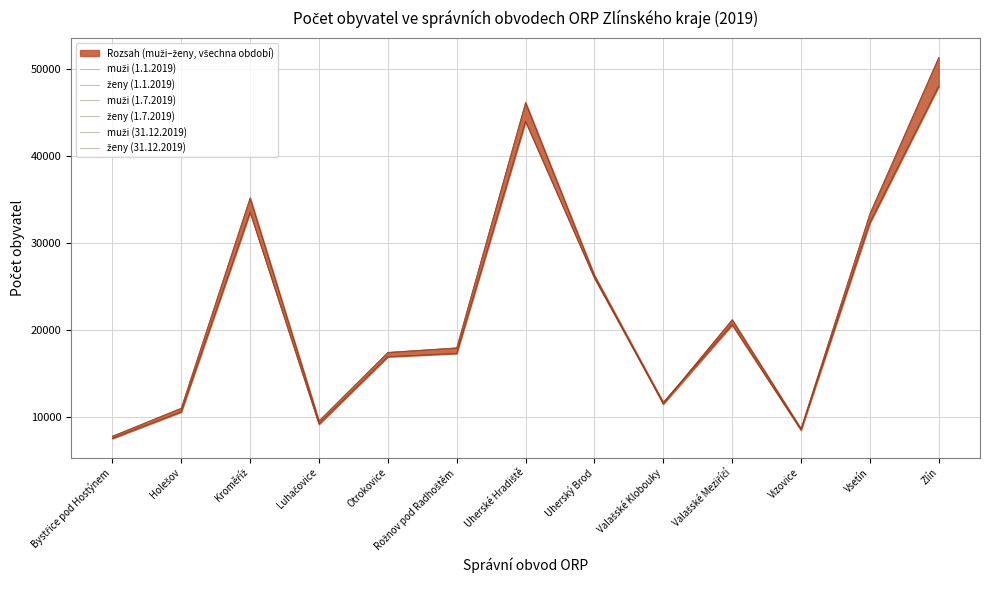

Which series has the largest total across all categories?

ženy (1.1.2019)